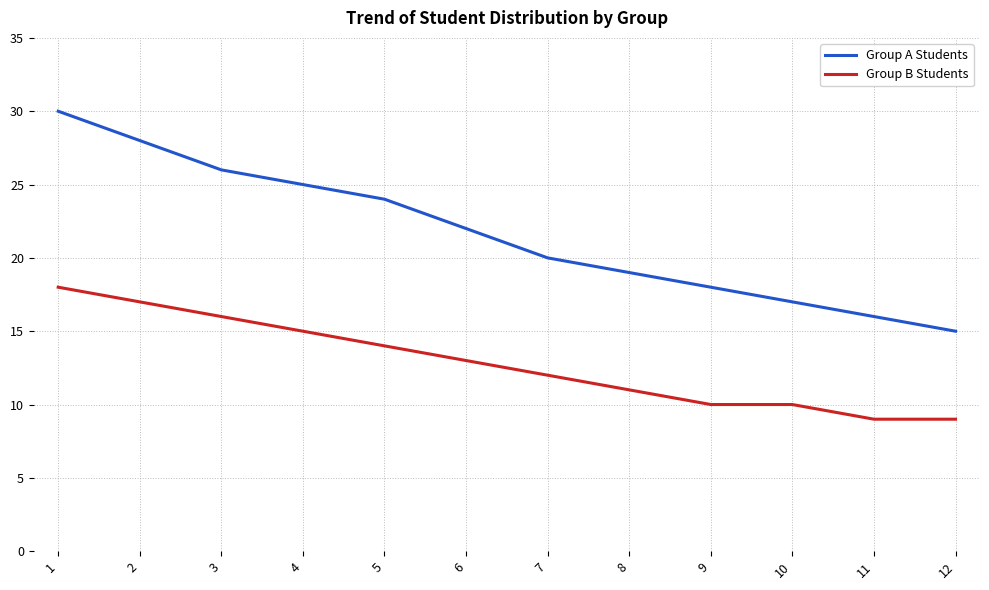

What is the difference between the maximum and minimum values in the Group B Students series?

9